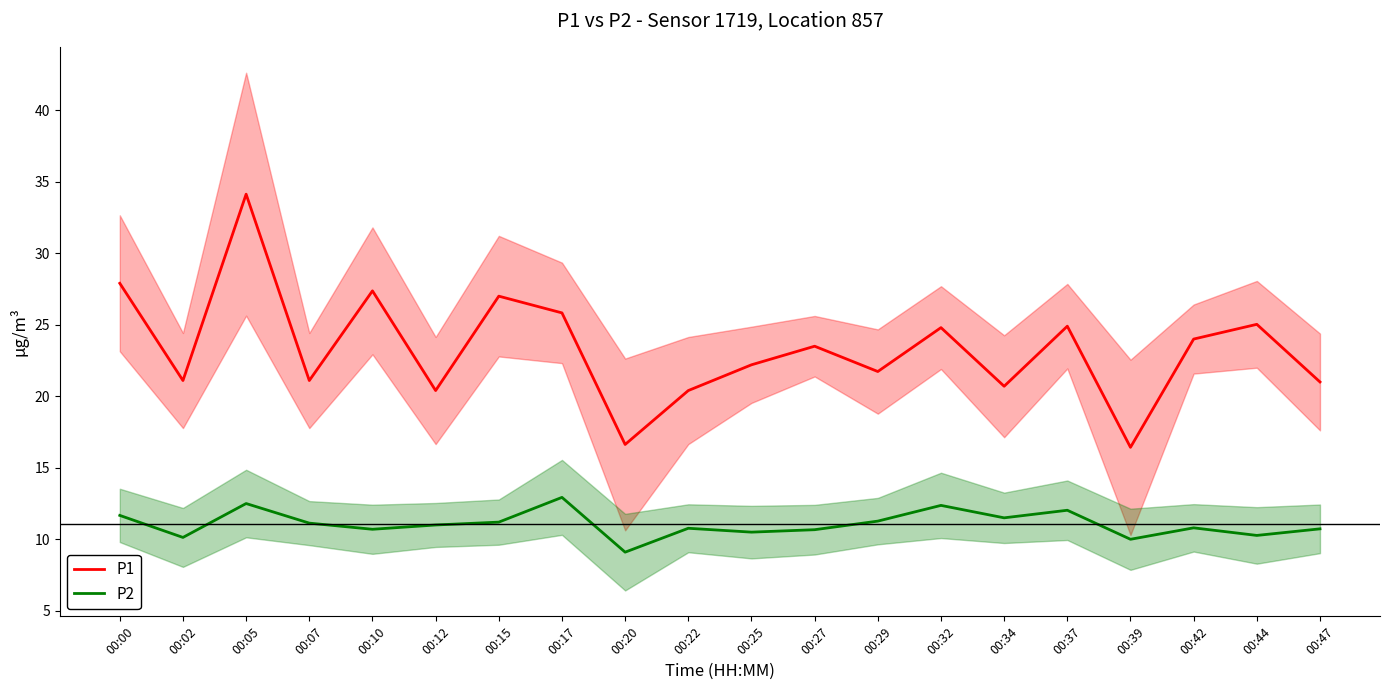

Which has a higher value, 00:29 or 00:05?

00:05